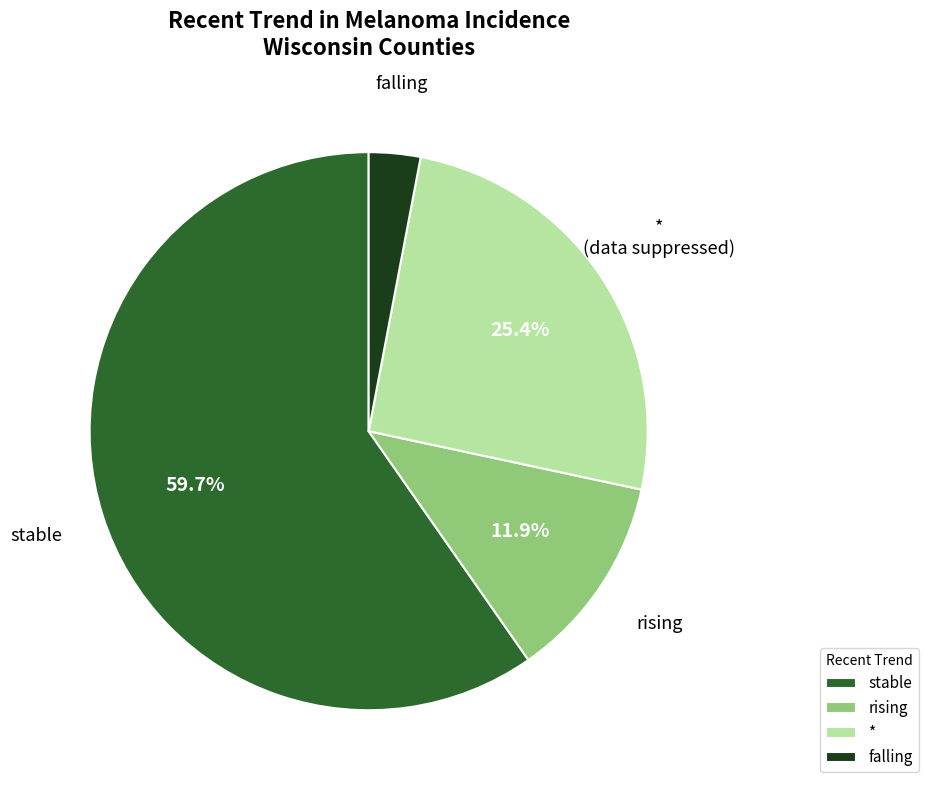

True or false: * accounts for 25% of the total.

True